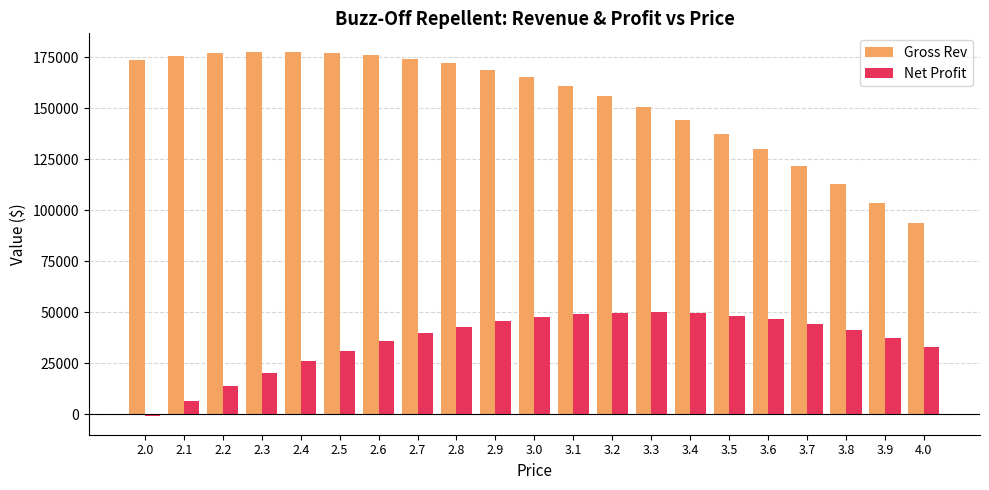

How many values in the Gross Rev series exceed 165189?

11